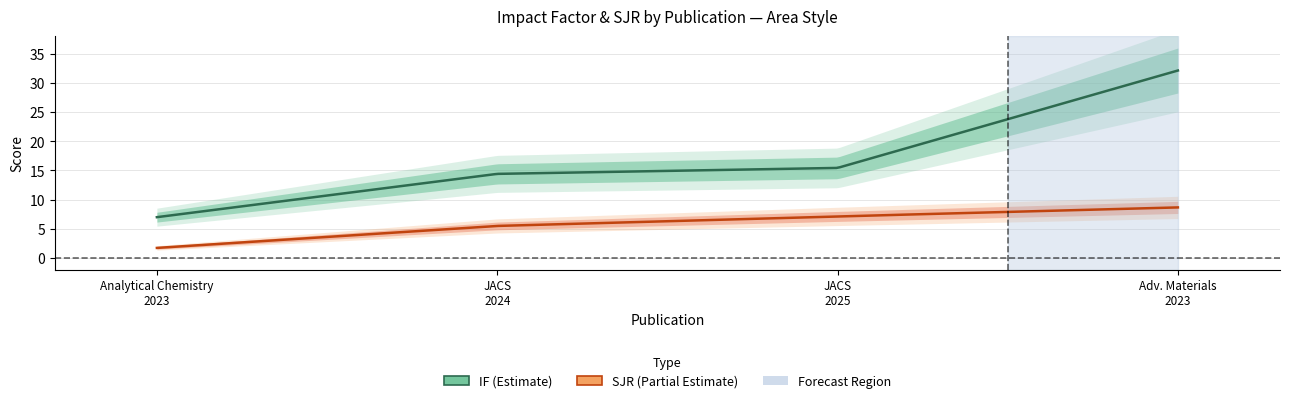

Which has a higher value, 2023 or 2025?

2025